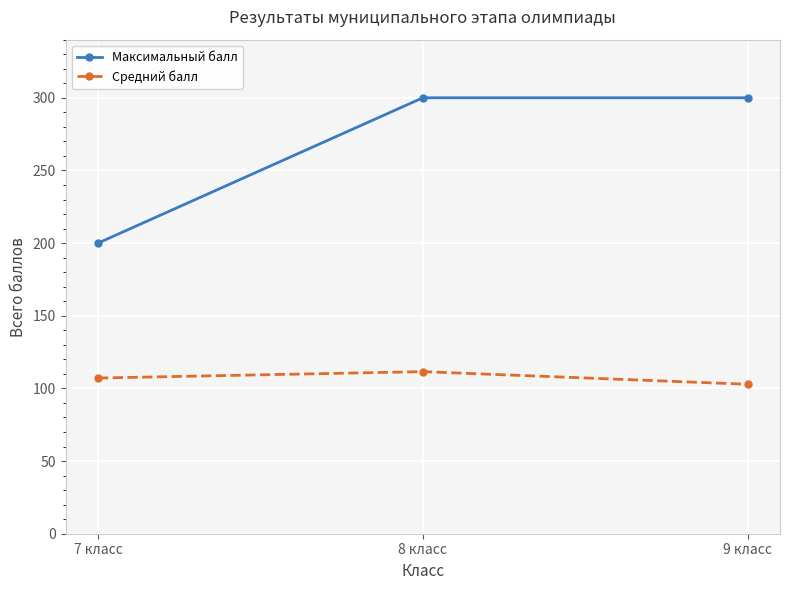

The value of Максимальный балл at 9 класс is 169.1. True or false?

False